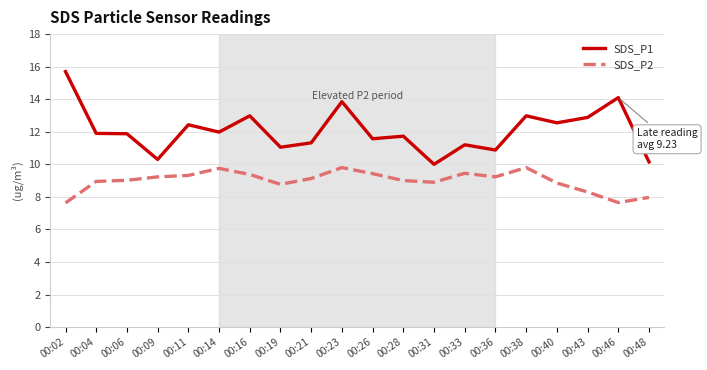

At 00:04, list the series in order from largest to smallest.

SDS_P1, SDS_P2